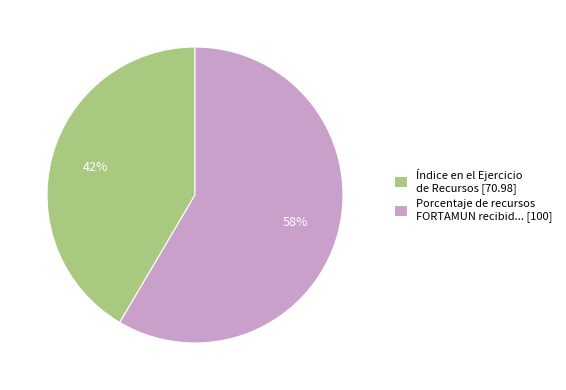

To the nearest percent, what percentage of the pie is Porcentaje de recursos FORTAMUN recibid... [100]?

58%